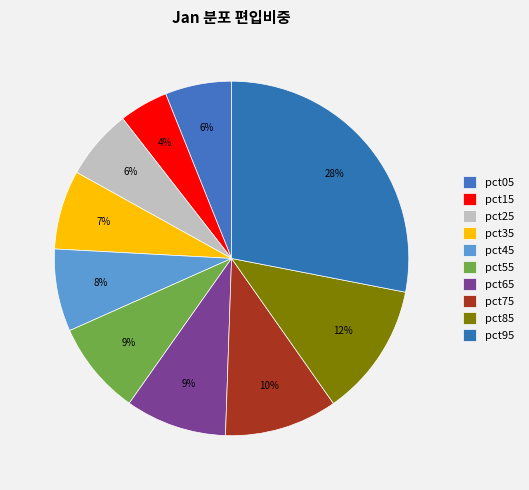

To the nearest percent, what portion does pct15 represent?

4%